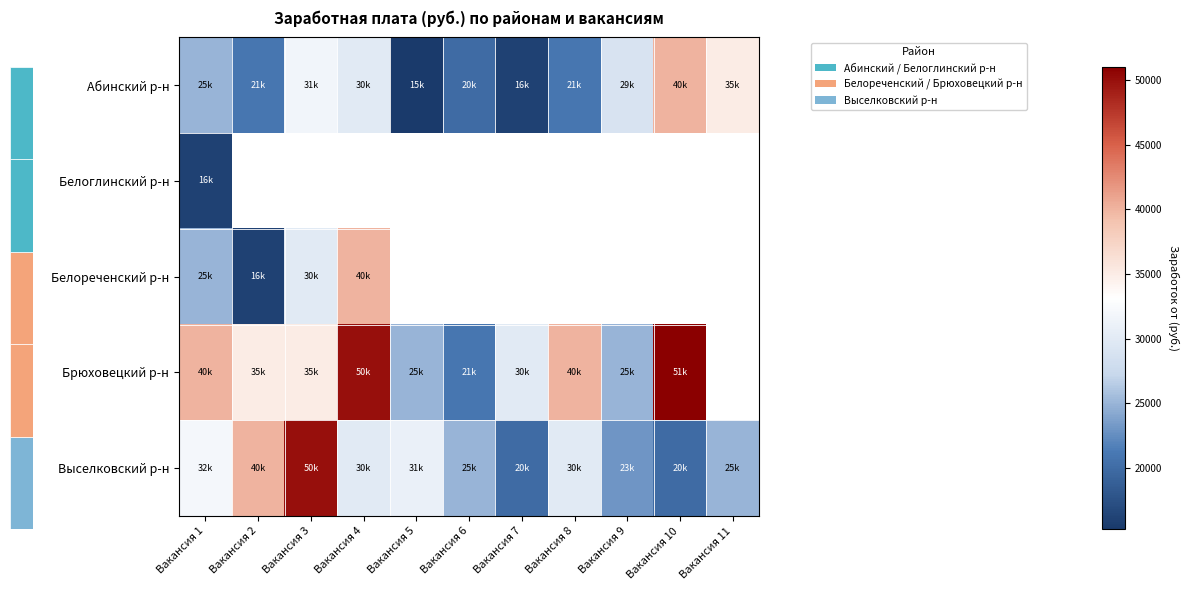

Which has a higher value, Вакансия 3 or Вакансия 1?

Вакансия 3